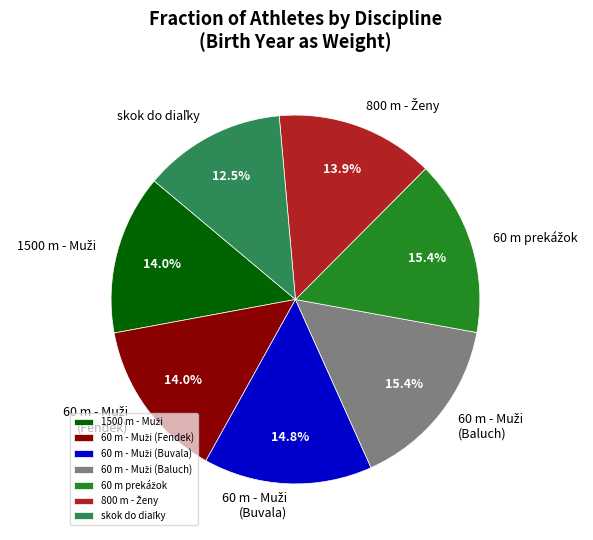

Is there any slice that represents more than half of the pie?

No